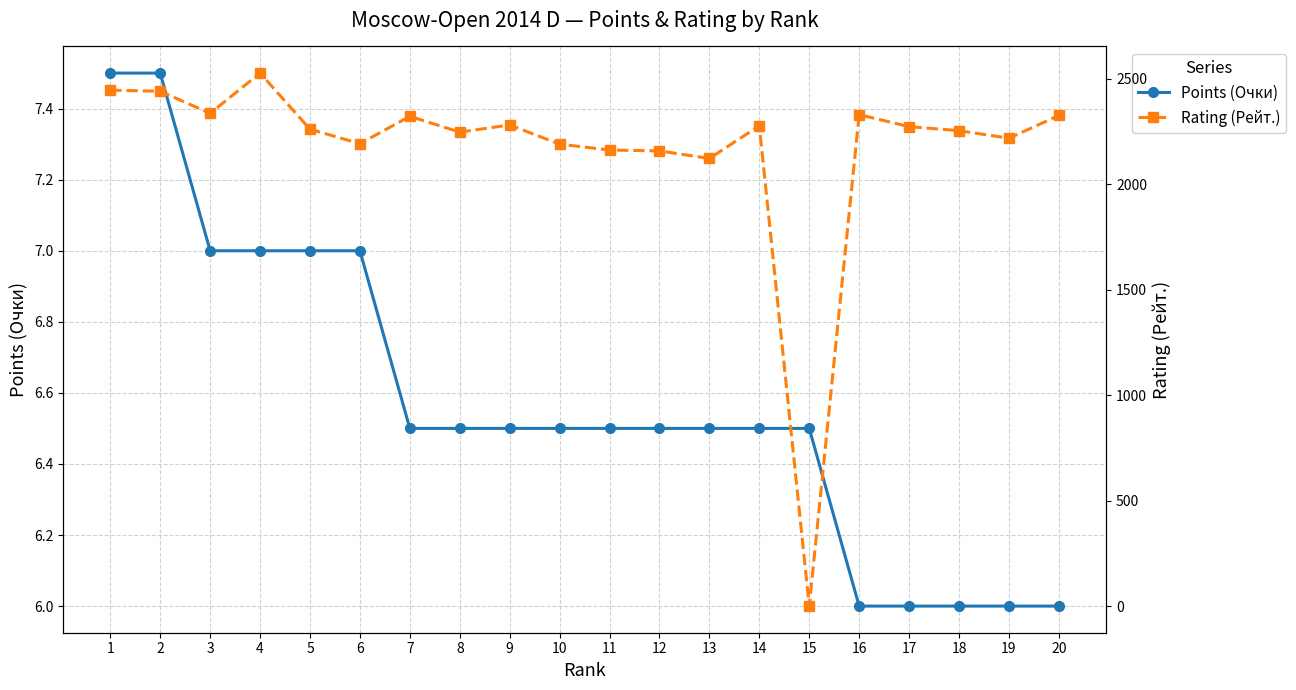

What is the sum of the Points (Очки) values at 13 and 3?

13.5